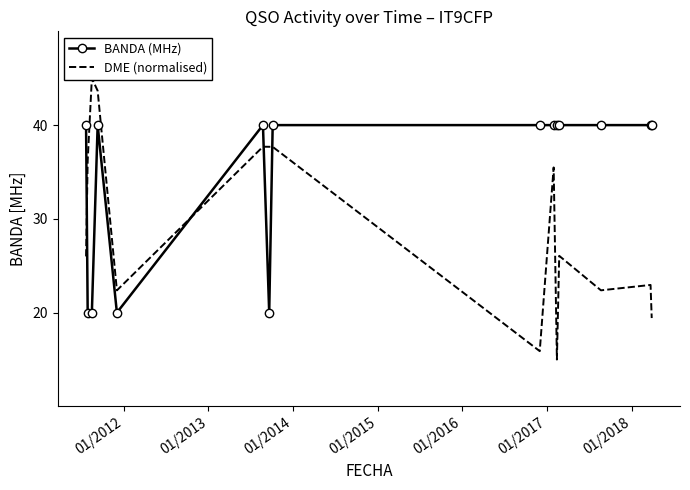

What is the maximum value for BANDA (MHz)?

40